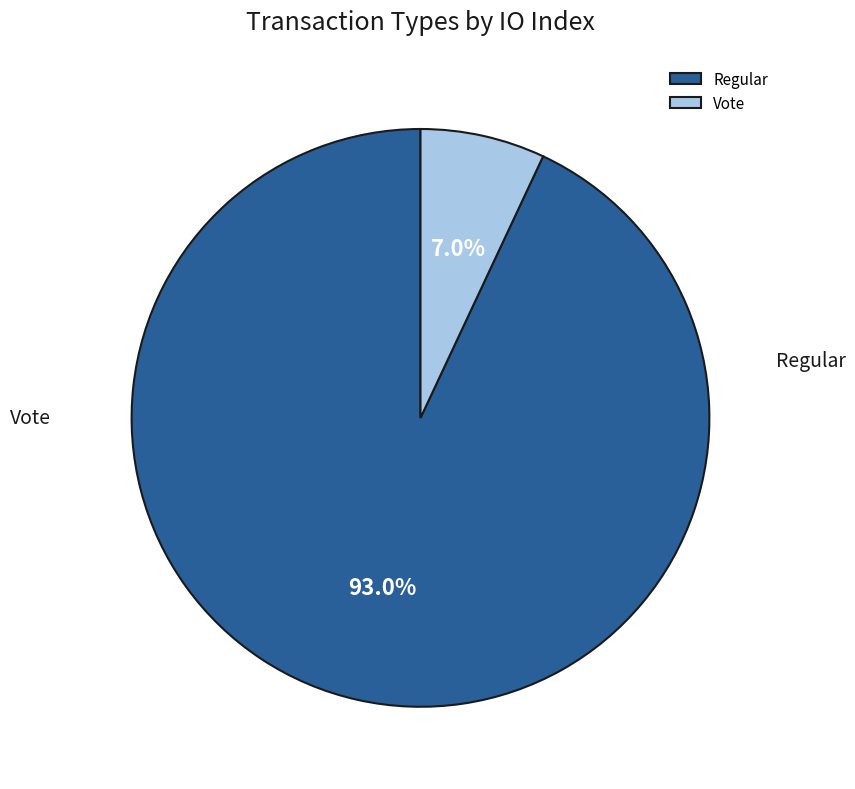

What is the total percentage of Regular and Vote?

100.0%